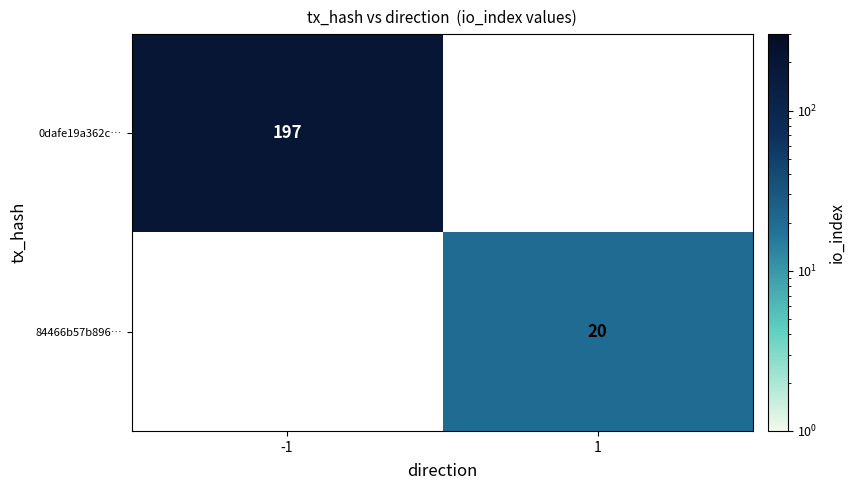

The value of 84466b57b896… at 1 is 20. True or false?

True